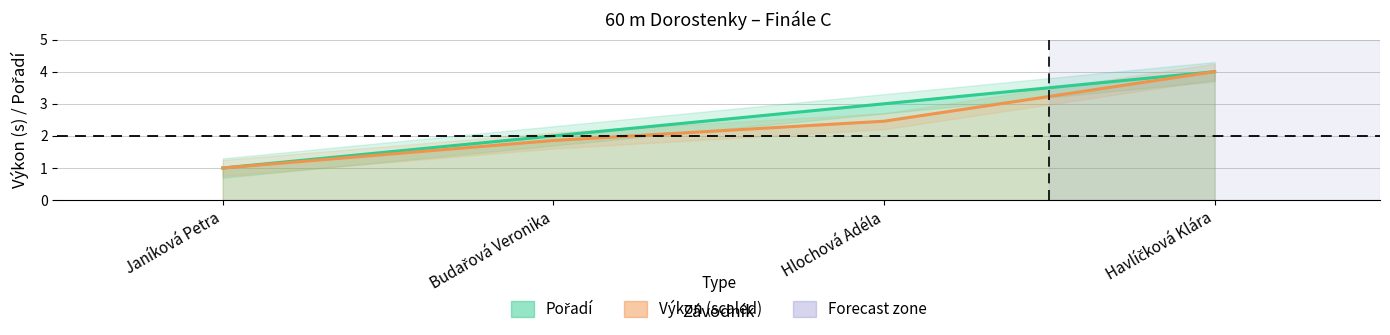

True or false: Pořadí and Výkon intersect in this chart.

False